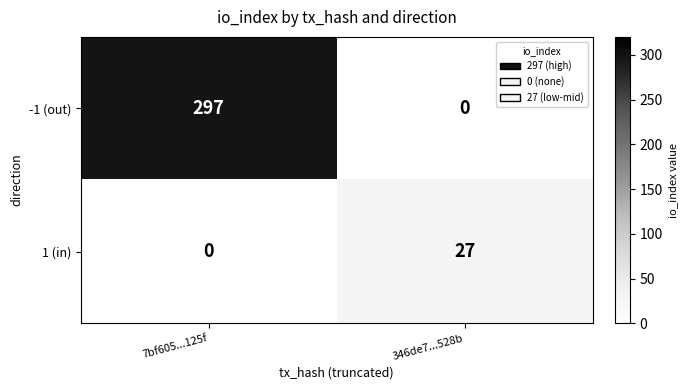

How many positive values does the -1 (out) series have?

1